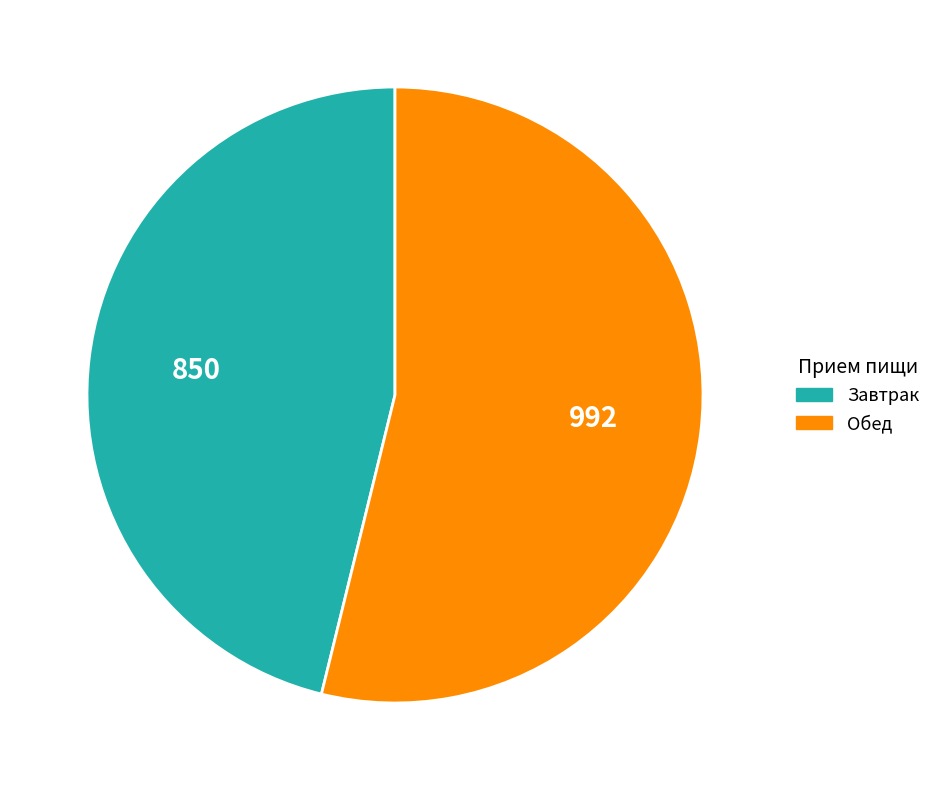

Is it true that Обед is 66% of the pie?

False